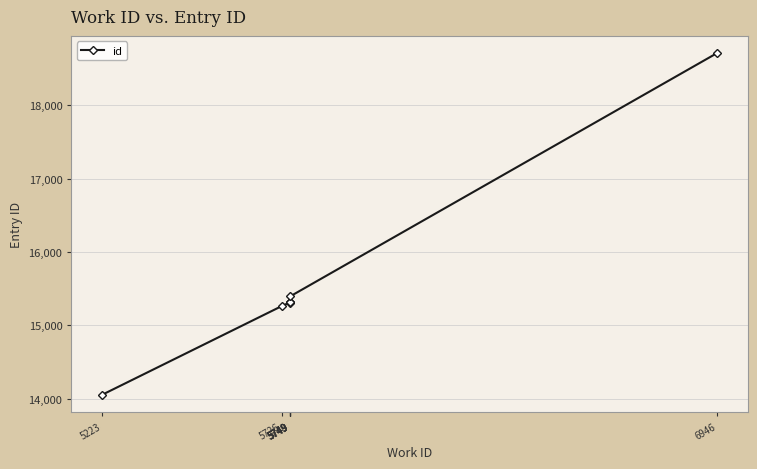

What is the ratio of the value at 5749 to the value at 5726?

1.0